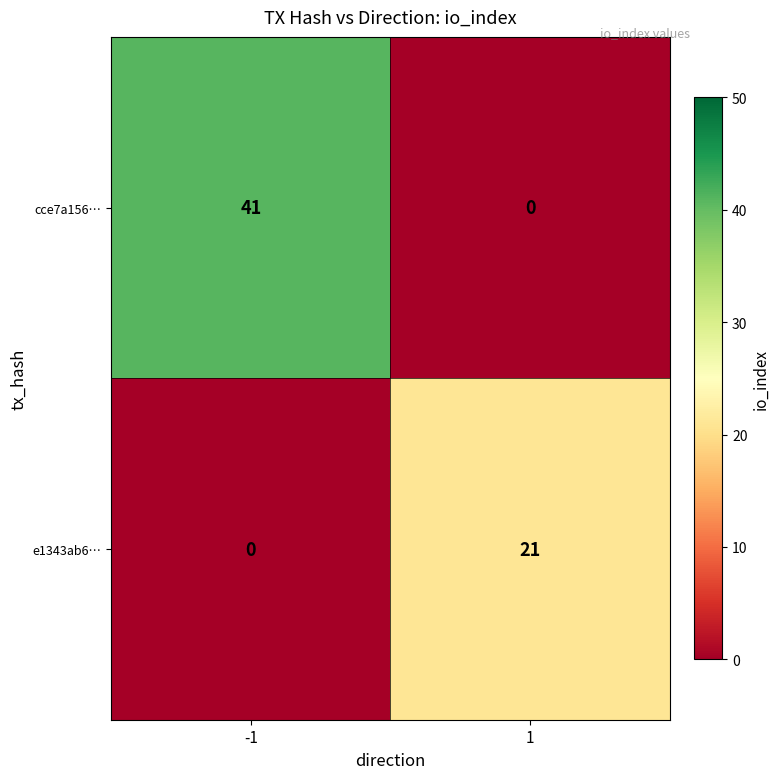

Which series has the widest spread of values?

cce7a156…